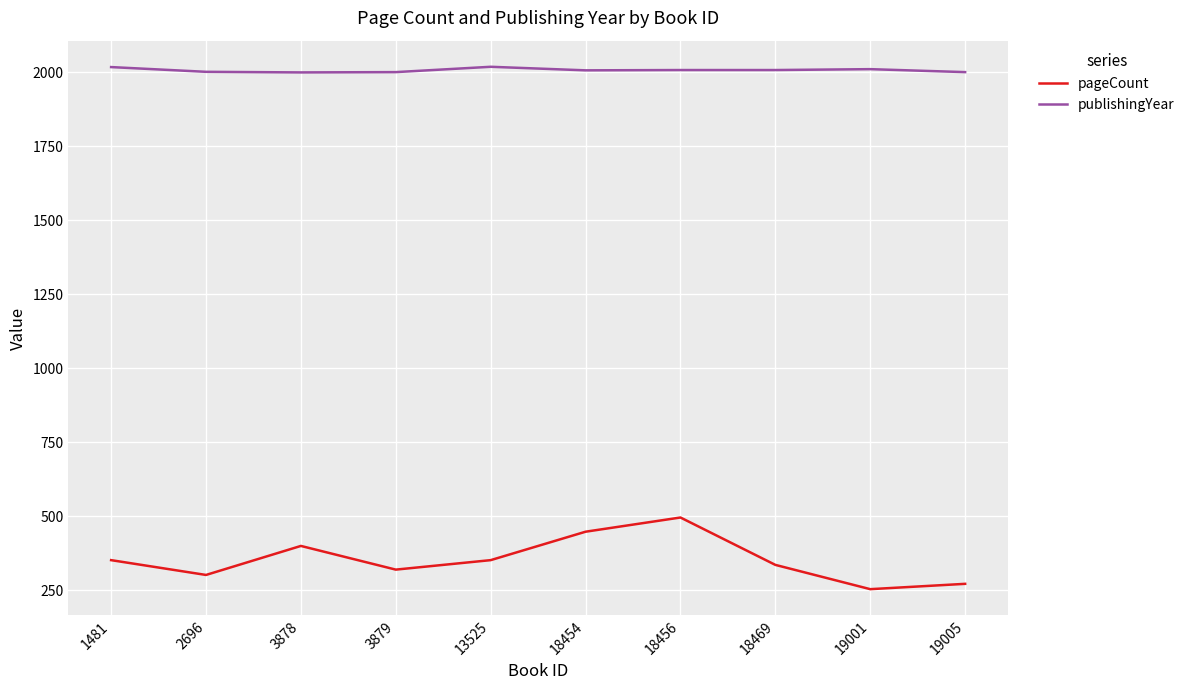

Does the chart have visible grid lines?

Yes